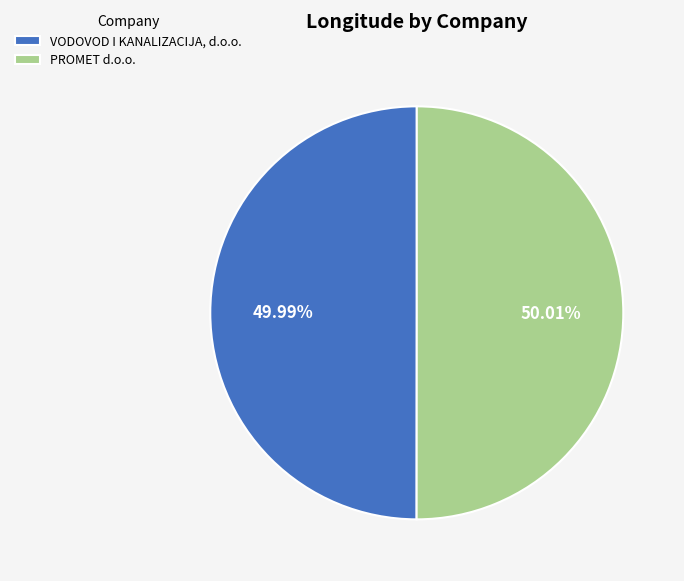

Rank the categories by value from highest to lowest.

PROMET d.o.o., VODOVOD I KANALIZACIJA, d.o.o.